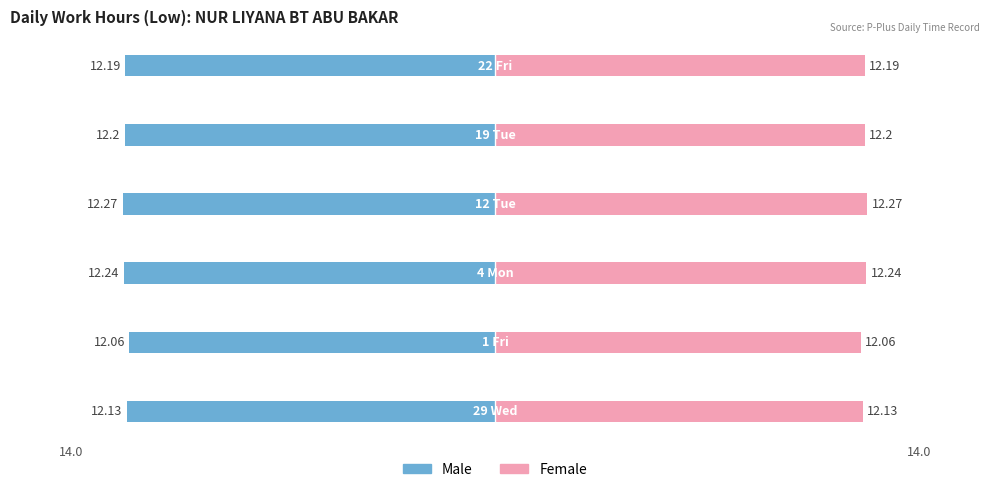

Which series has the largest total across all categories?

Female